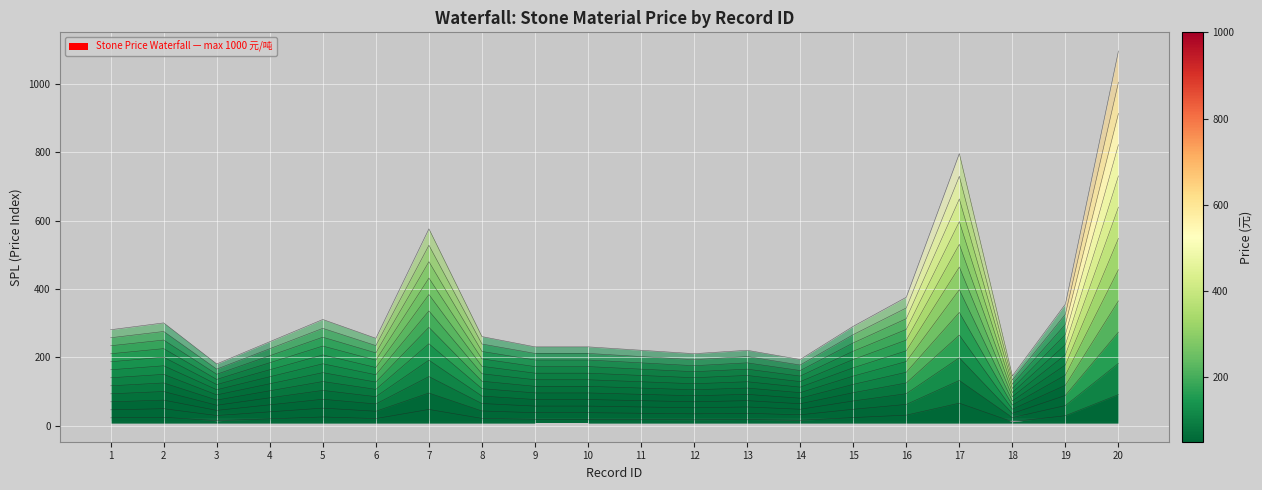

What is the average value?

339